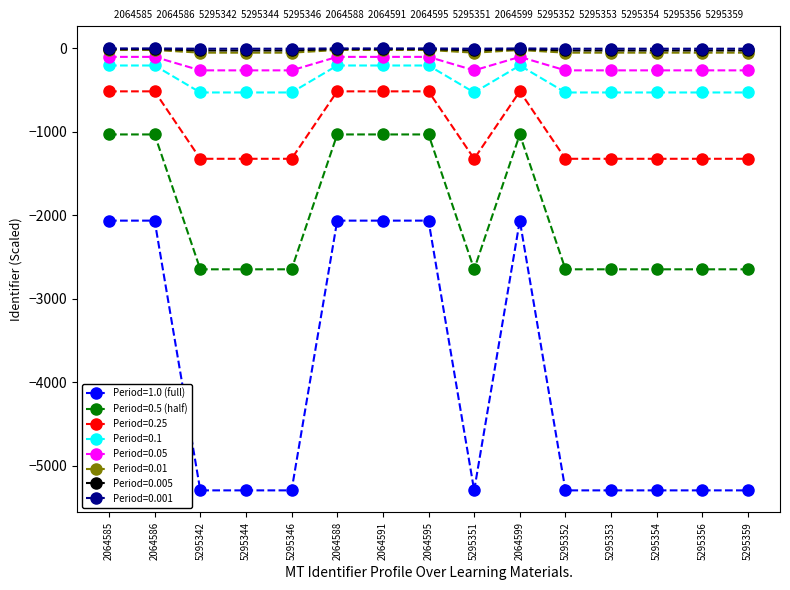

Does the chart display data point markers on the line(s)?

Yes